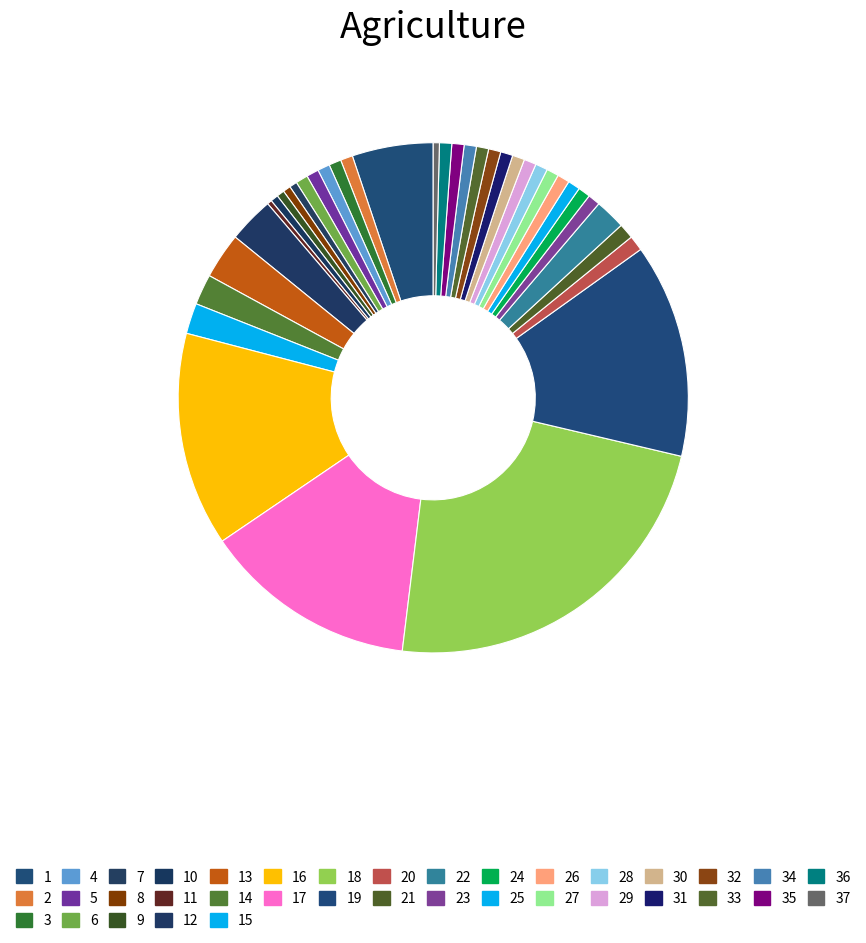

Which slice is the largest?

18